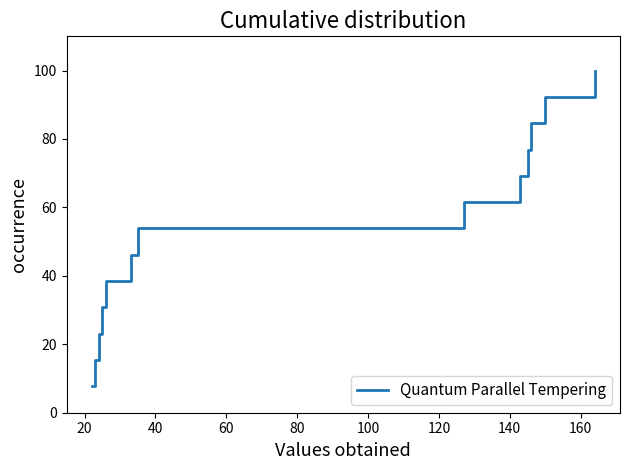

What is the difference between the maximum and second lowest values?

84.6